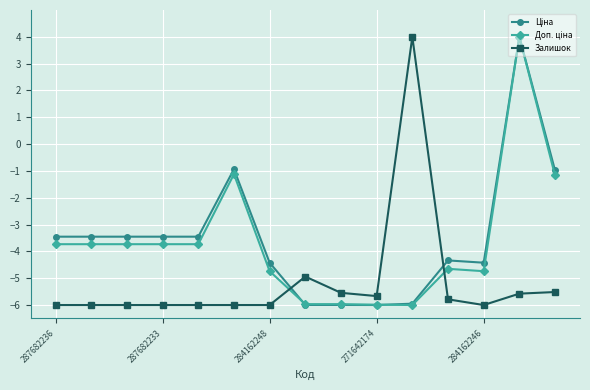

What is the average value of the Залишок series?

-5.1